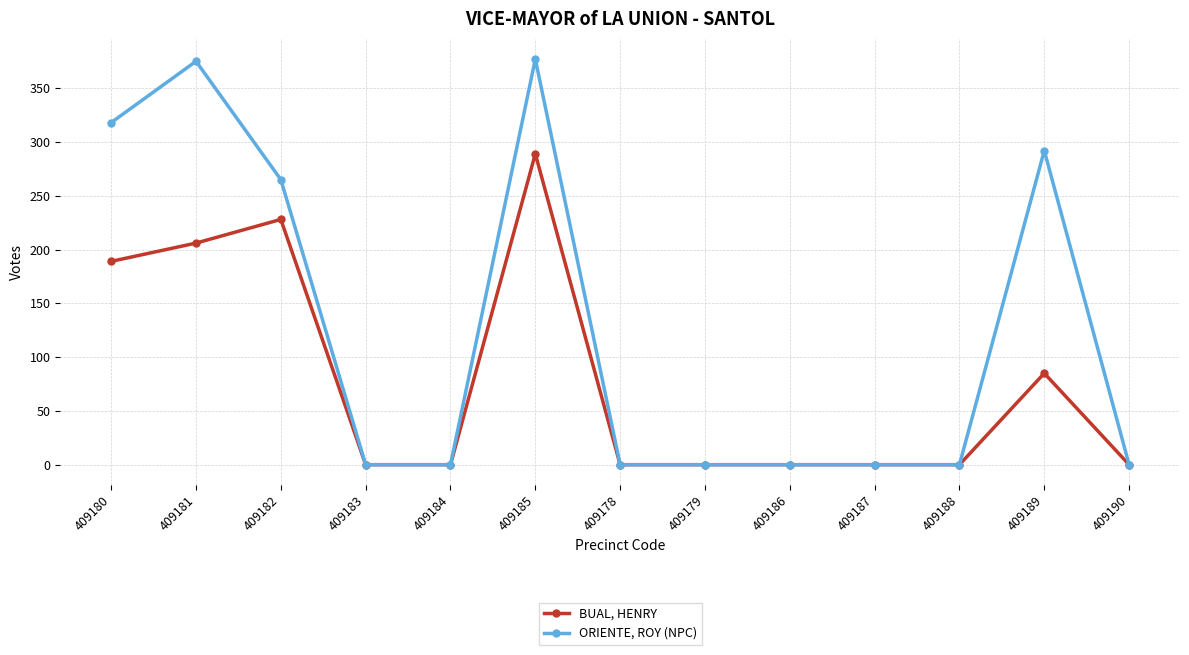

In BUAL, HENRY, how many points are higher than both neighbors (excluding endpoints)?

3